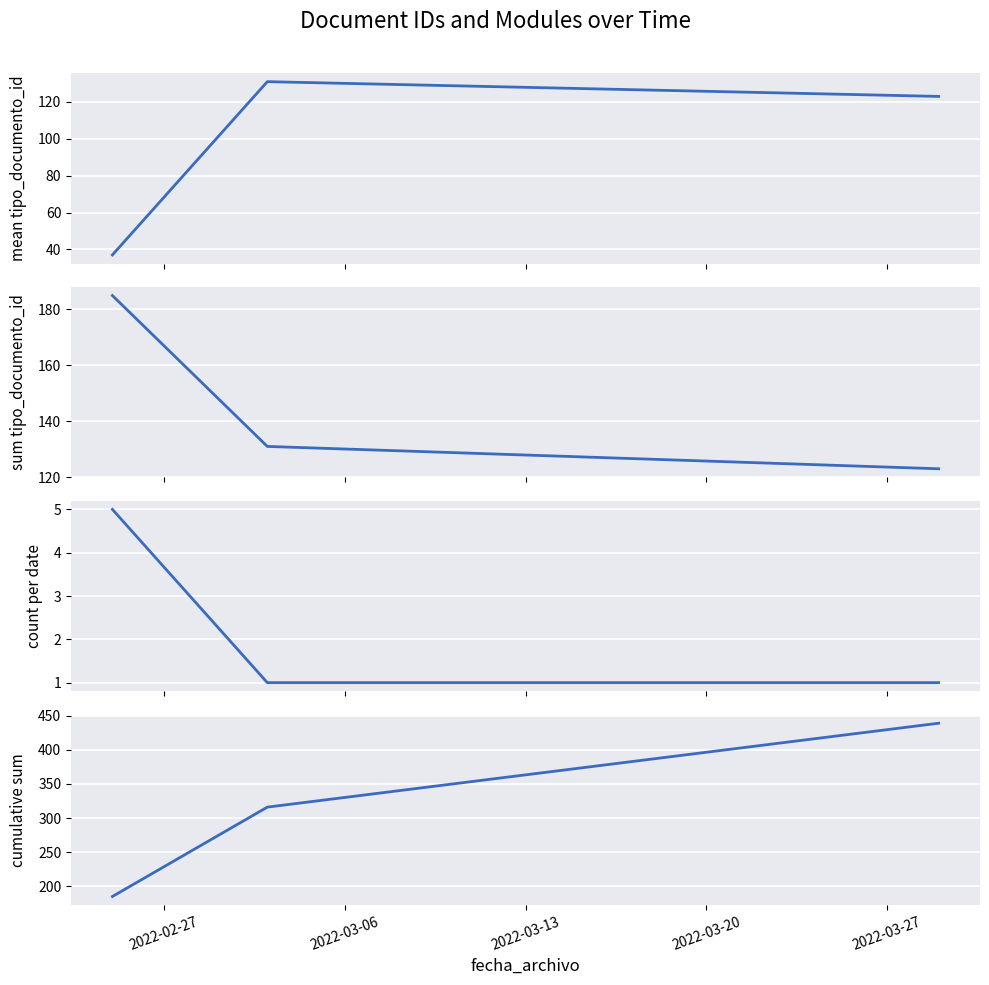

What is the sum of all count per date values?

7